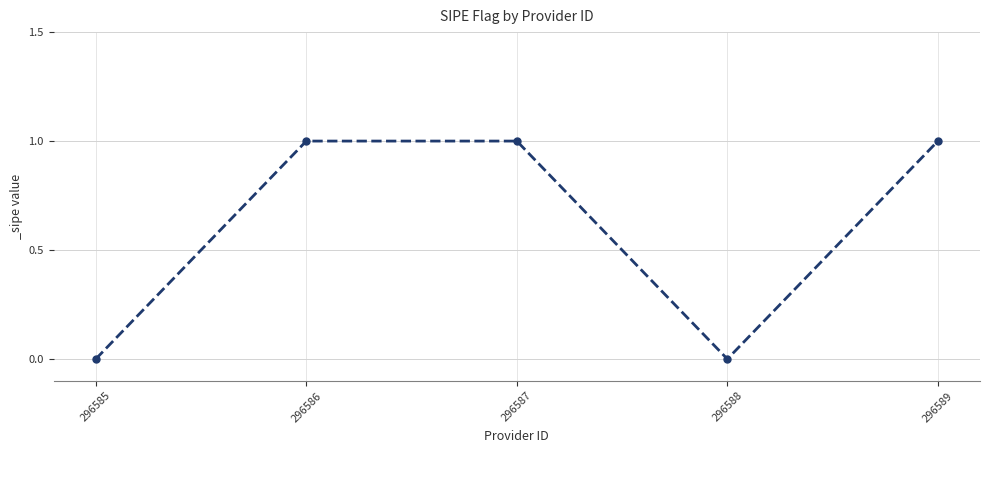

Does the chart have visible grid lines?

Yes